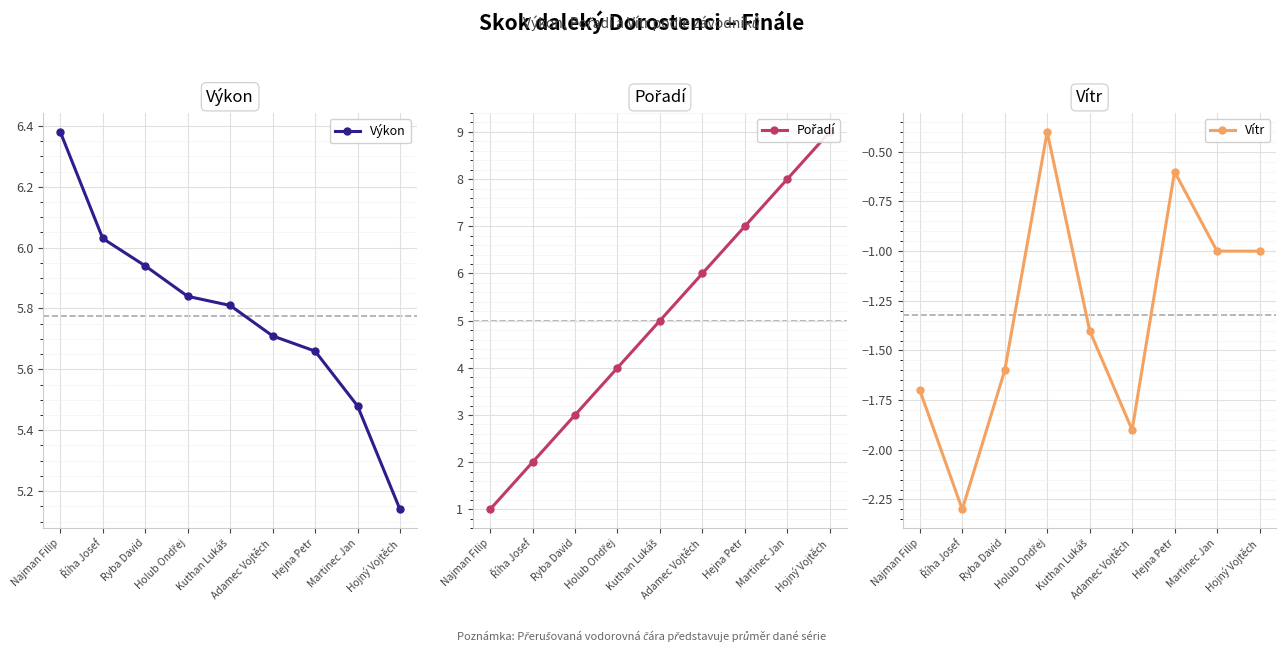

How many data points in Vítr are above -1?

2